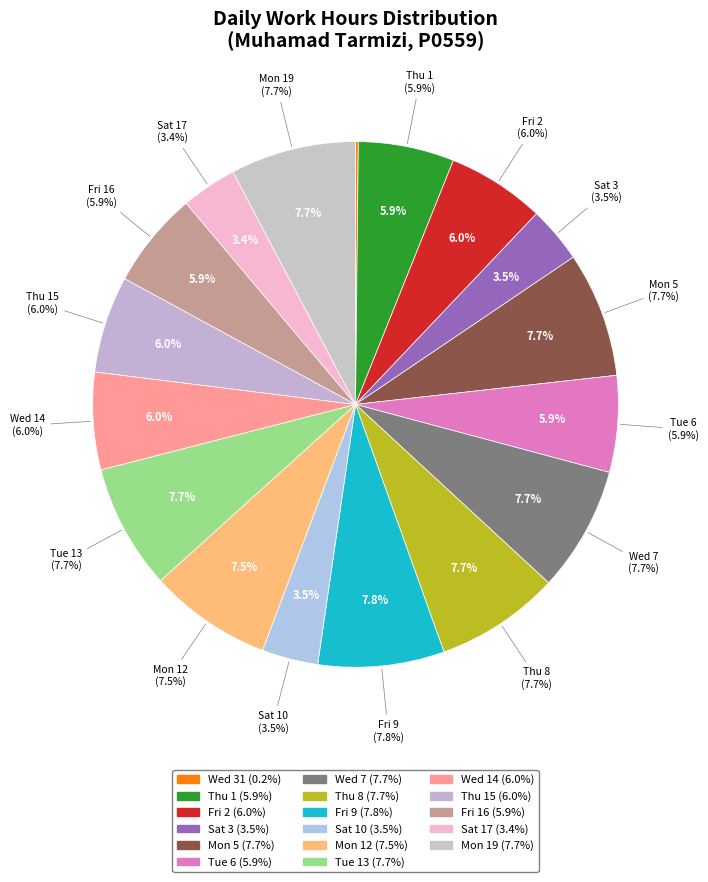

What percentage is the Tue 6 slice, to the nearest percent?

6%